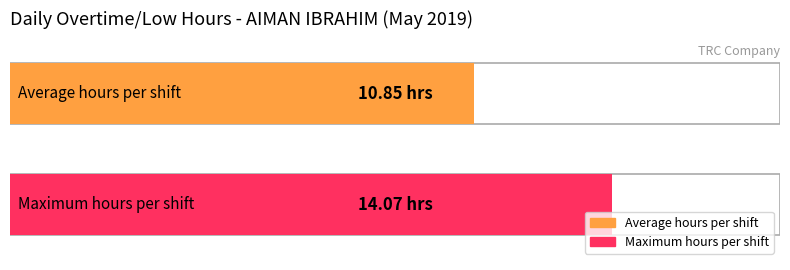

The value of Low (hours) at Day 15 is 6.3. True or false?

False